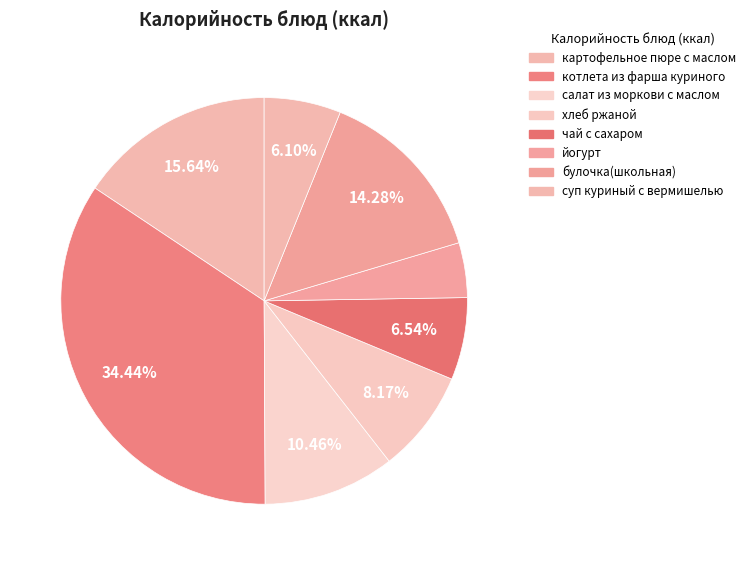

How many segments does this pie chart have?

8